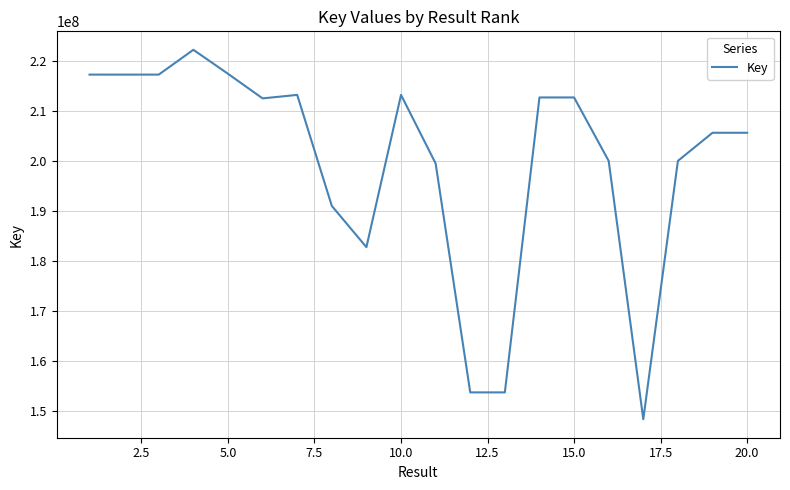

What is the smallest value displayed?

148253114